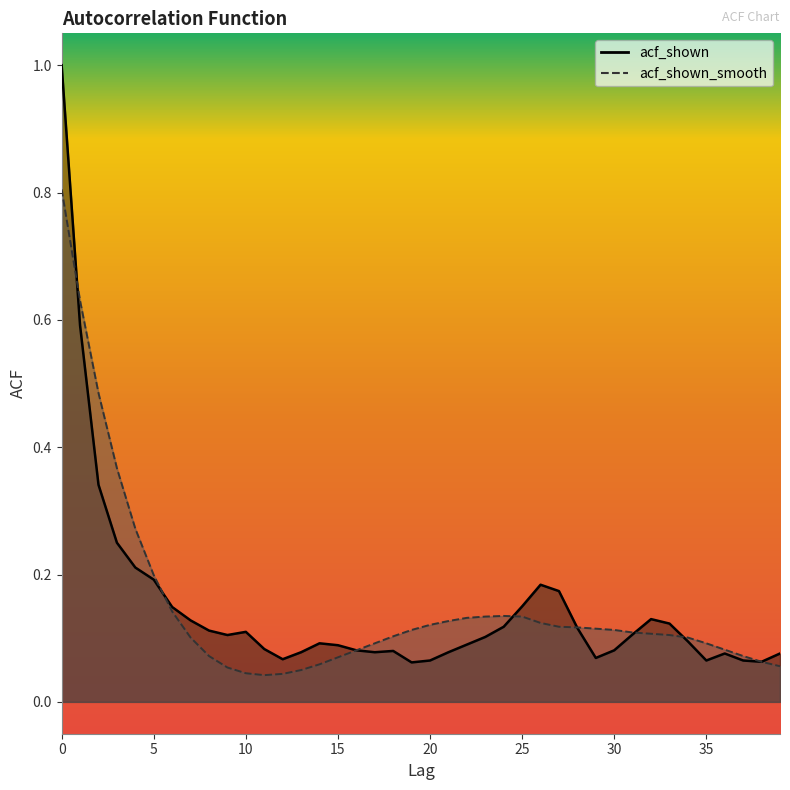

What is the maximum value shown in the chart?

1.0